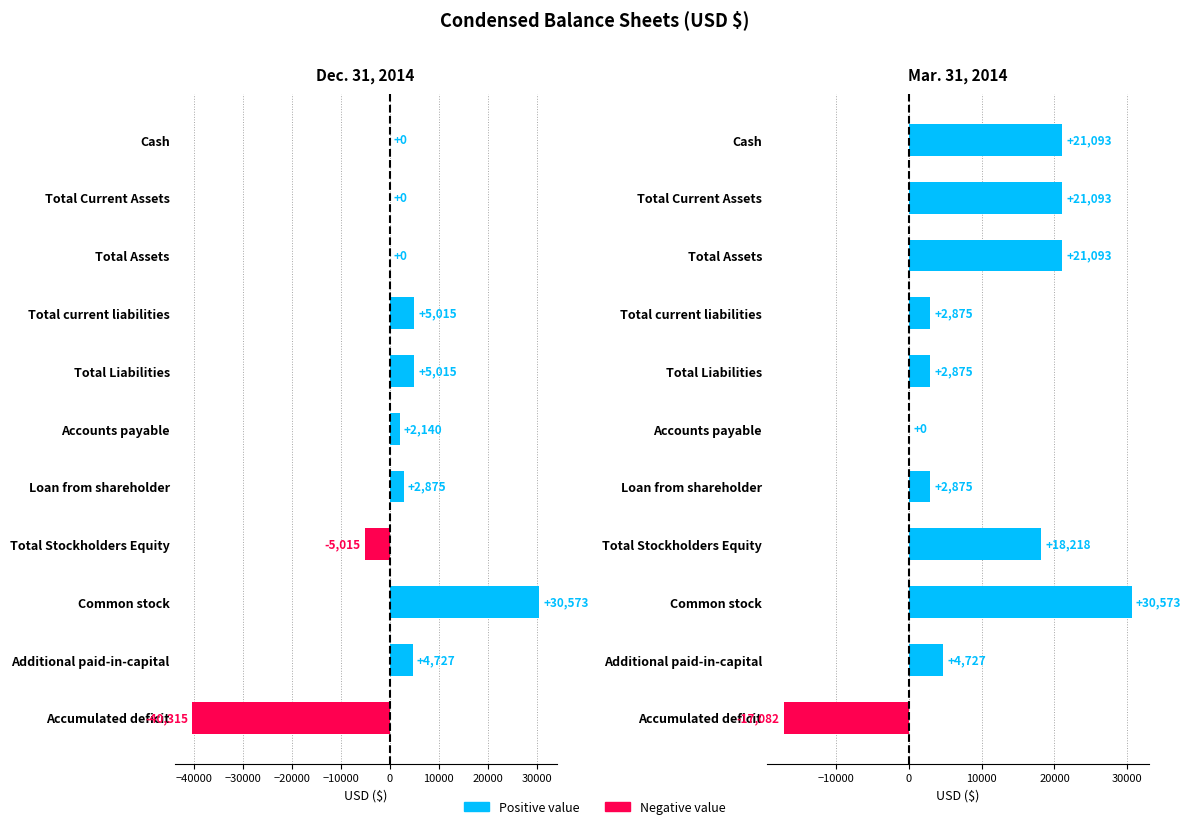

The value of Mar. 31, 2014 at Accounts payable is 0. True or false?

True